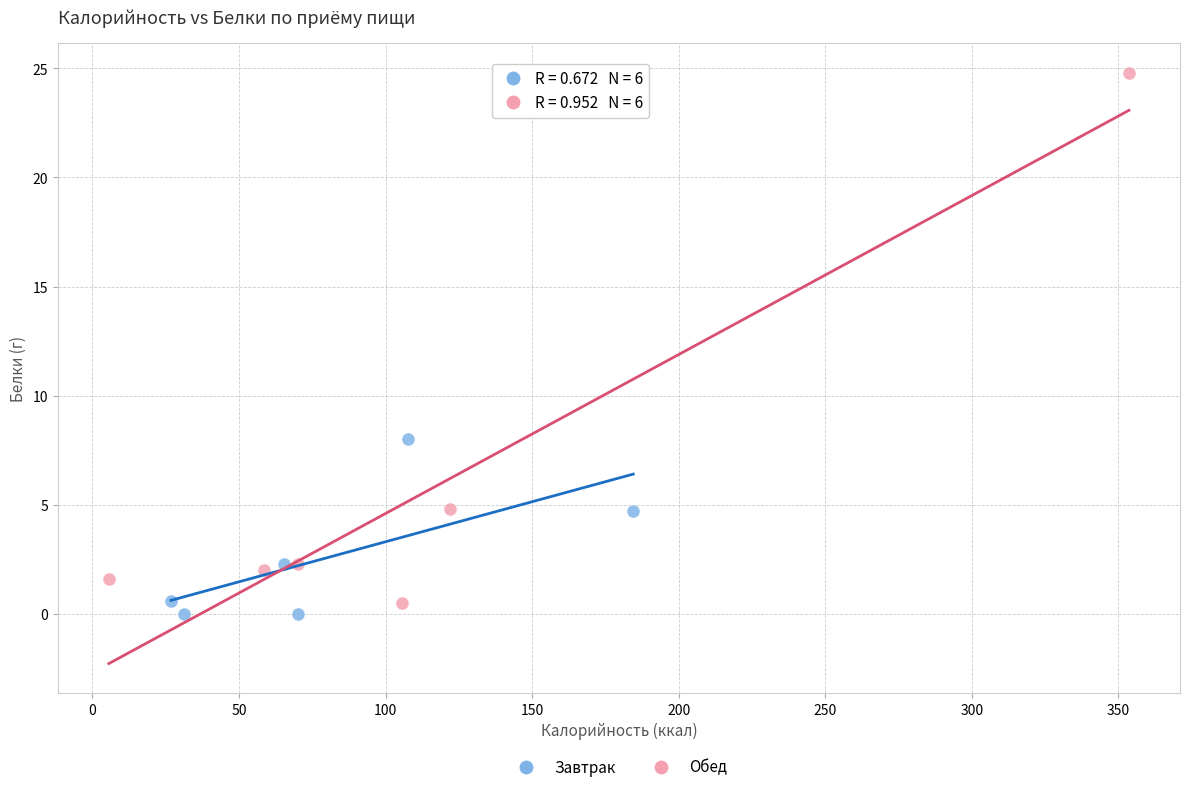

Which series has the widest spread of Y values?

Обед